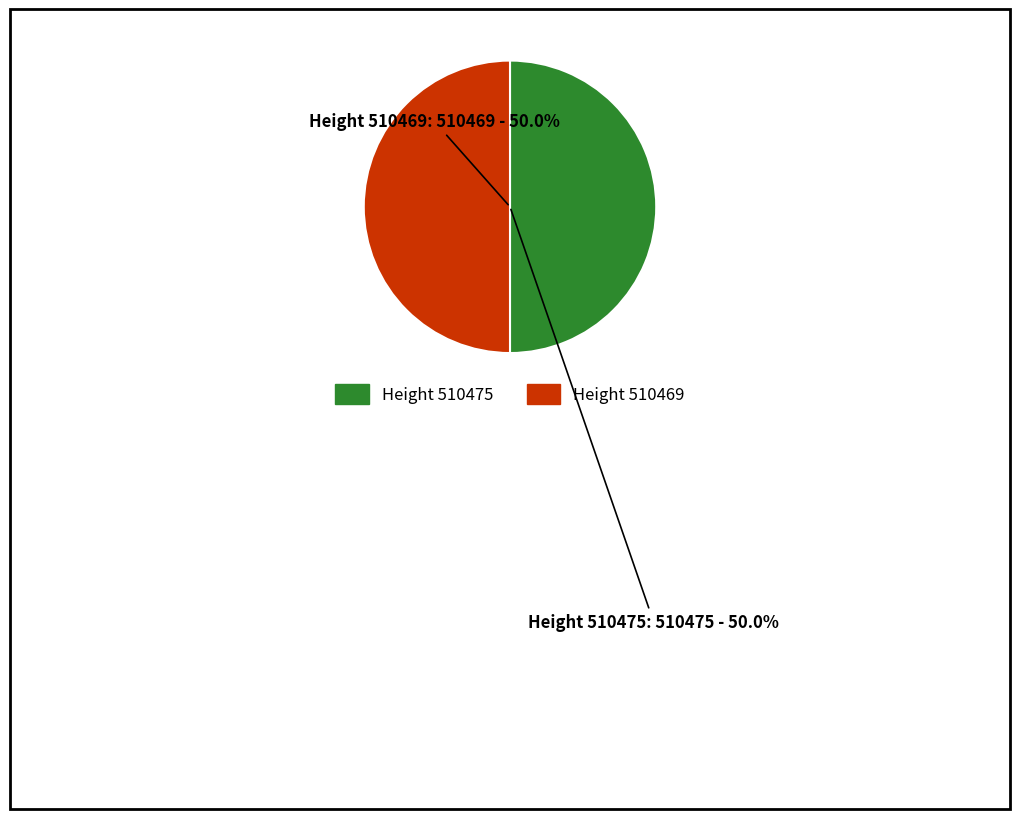

What is the ratio of the value at Height 510469 to the value at Height 510475?

1.0